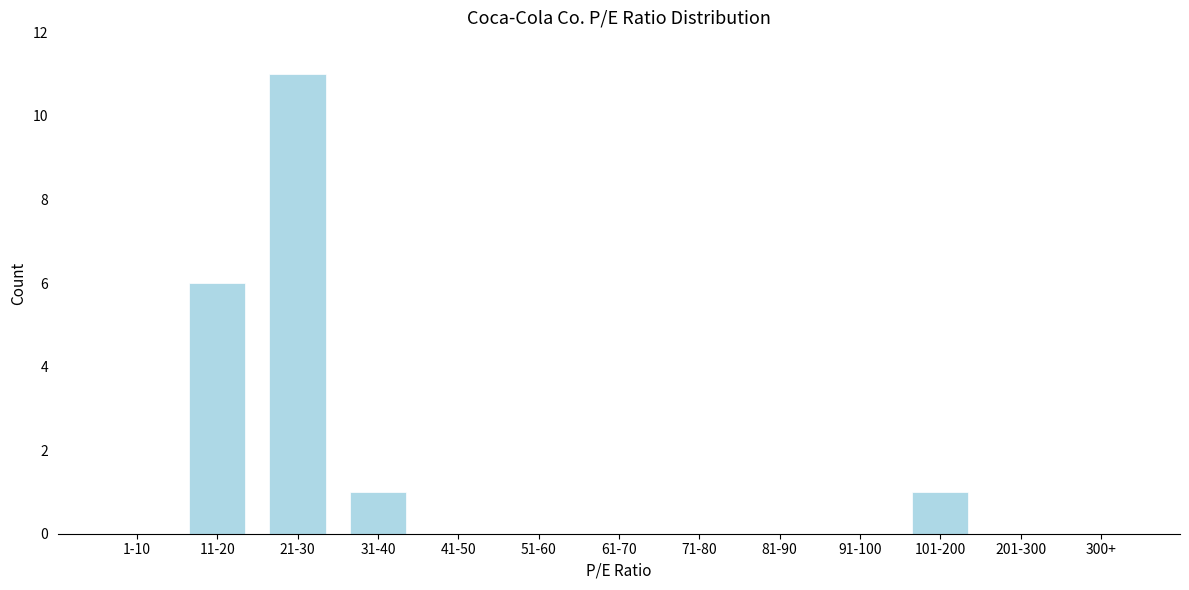

Reading left to right, transcribe all the data shown in this chart.

1-10=0	11-20=6	21-30=11	31-40=1	41-50=0	51-60=0	61-70=0	71-80=0	81-90=0	91-100=0	101-200=1	201-300=0	300+=0